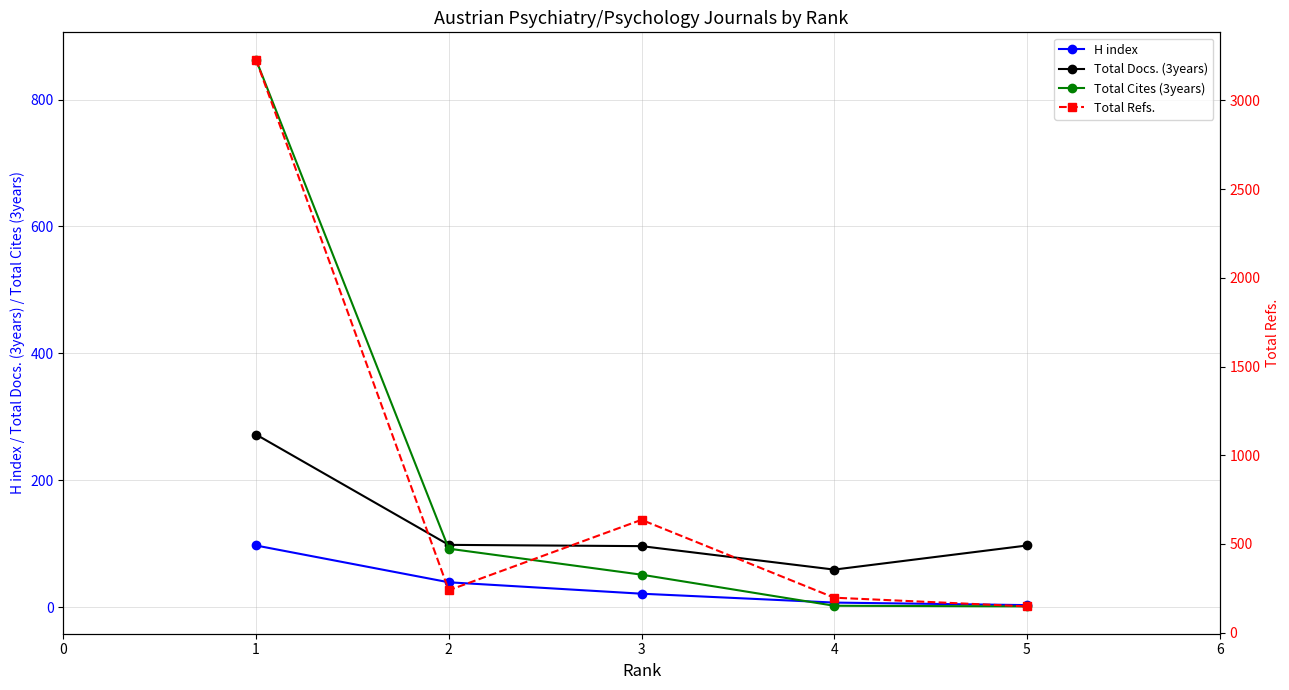

Where is H index nearest to the value 50?

2